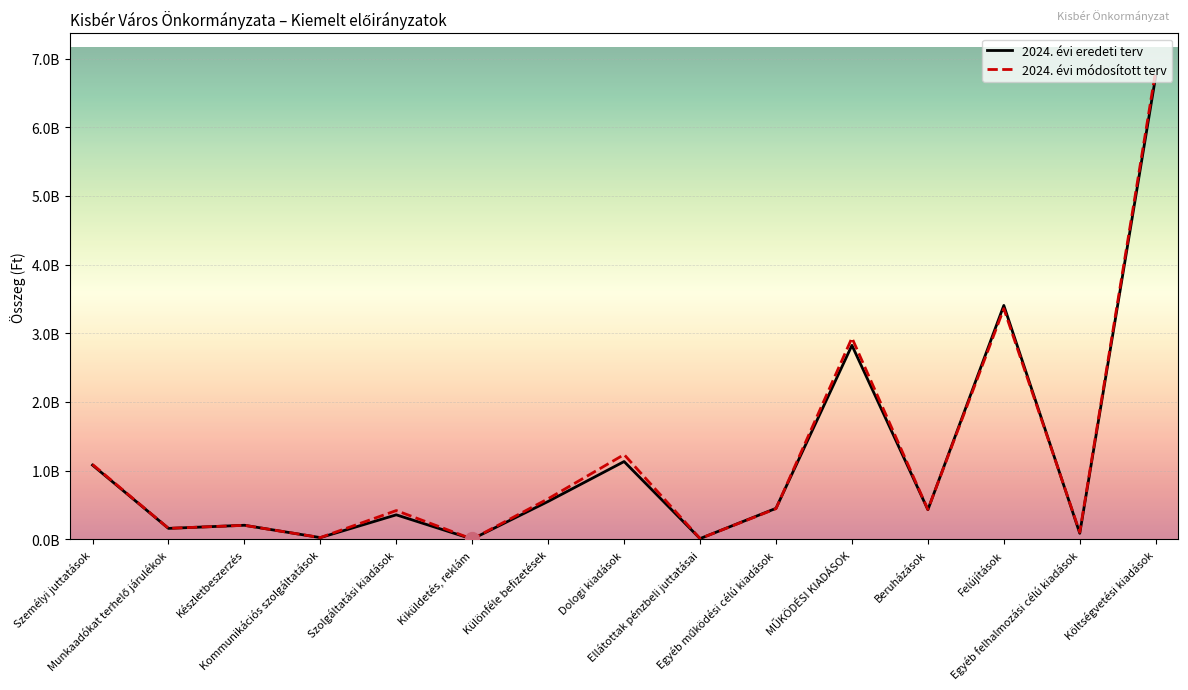

List the labels in order of 2024. évi eredeti terv value, largest first.

Költségvetési kiadások, Felújítások, MŰKÖDÉSI KIADÁSOK, Dologi kiadások, Személyi juttatások, Különféle befizetések, Egyéb működési célú kiadások, Beruházások, Szolgáltatási kiadások, Készletbeszerzés, Munkaadókat terhelő járulékok, Egyéb felhalmozási célú kiadások, Kommunikációs szolgáltatások, Ellátottak pénzbeli juttatásai, Kiküldetés, reklám